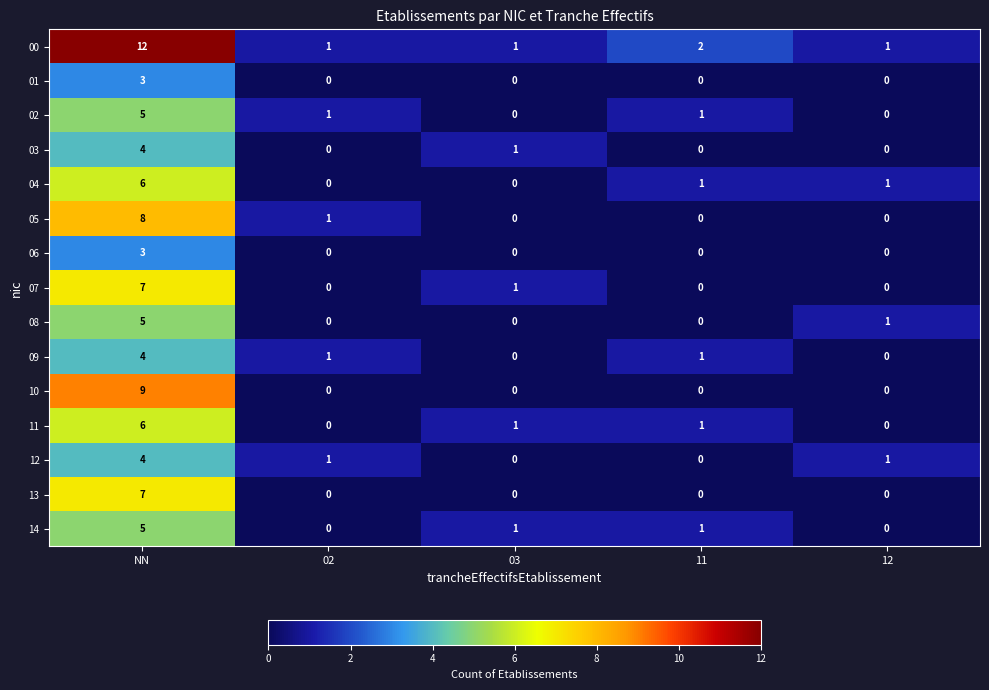

How many series are shown in this chart?

15